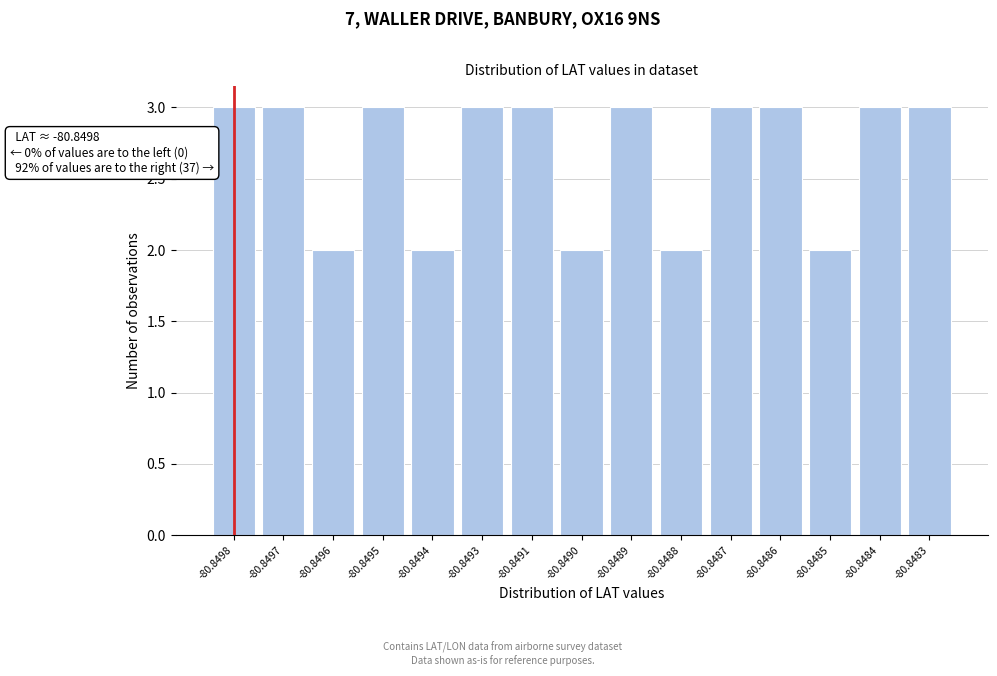

Reading left to right, transcribe all the data shown in this chart.

-80.8498=3	-80.8497=3	-80.8496=2	-80.8495=3	-80.8494=2	-80.8493=3	-80.8491=3	-80.8490=2	-80.8489=3	-80.8488=2	-80.8487=3	-80.8486=3	-80.8485=2	-80.8484=3	-80.8483=3